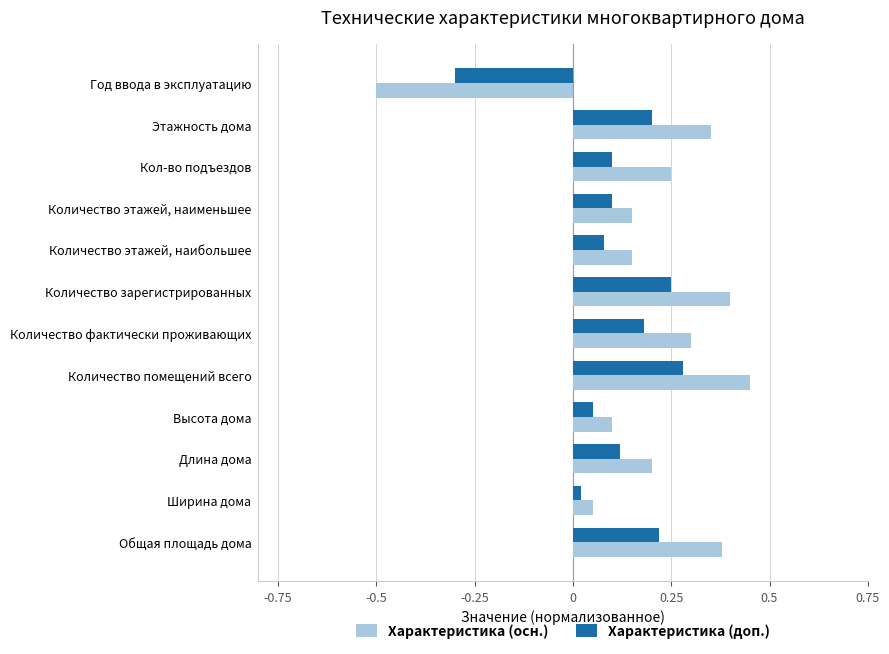

What is the sum of all Характеристика (осн.) values?

2.3